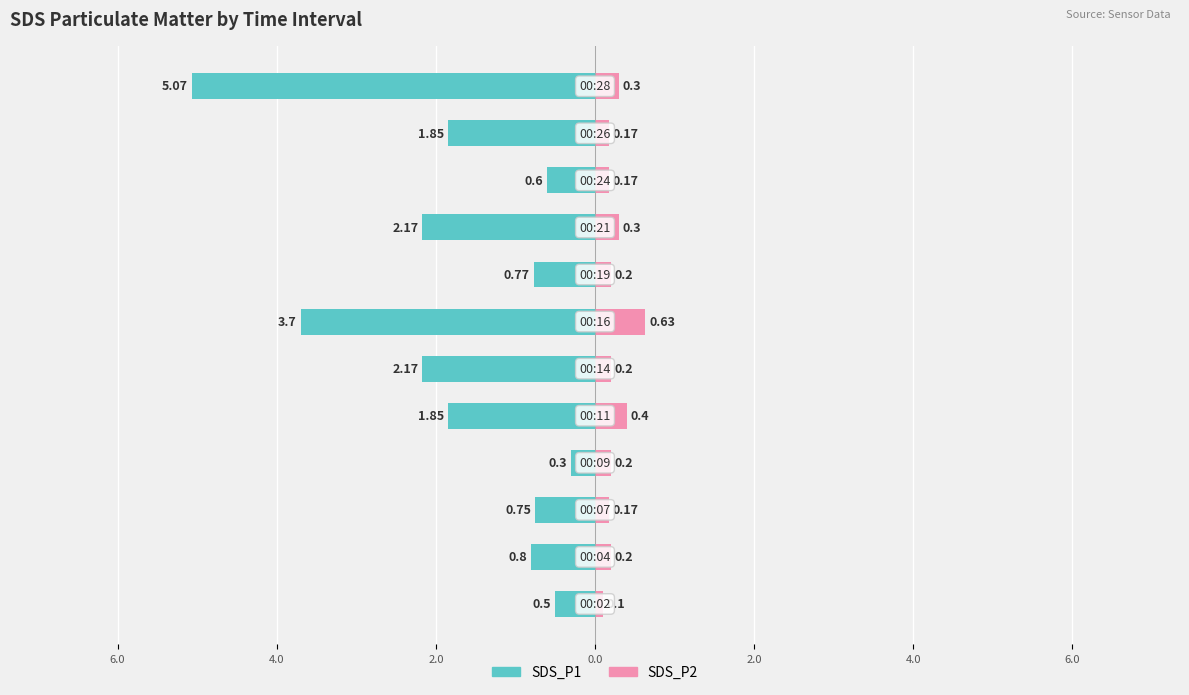

What is the value of the SDS_P1 bar at the 12th from the left?

-5.1